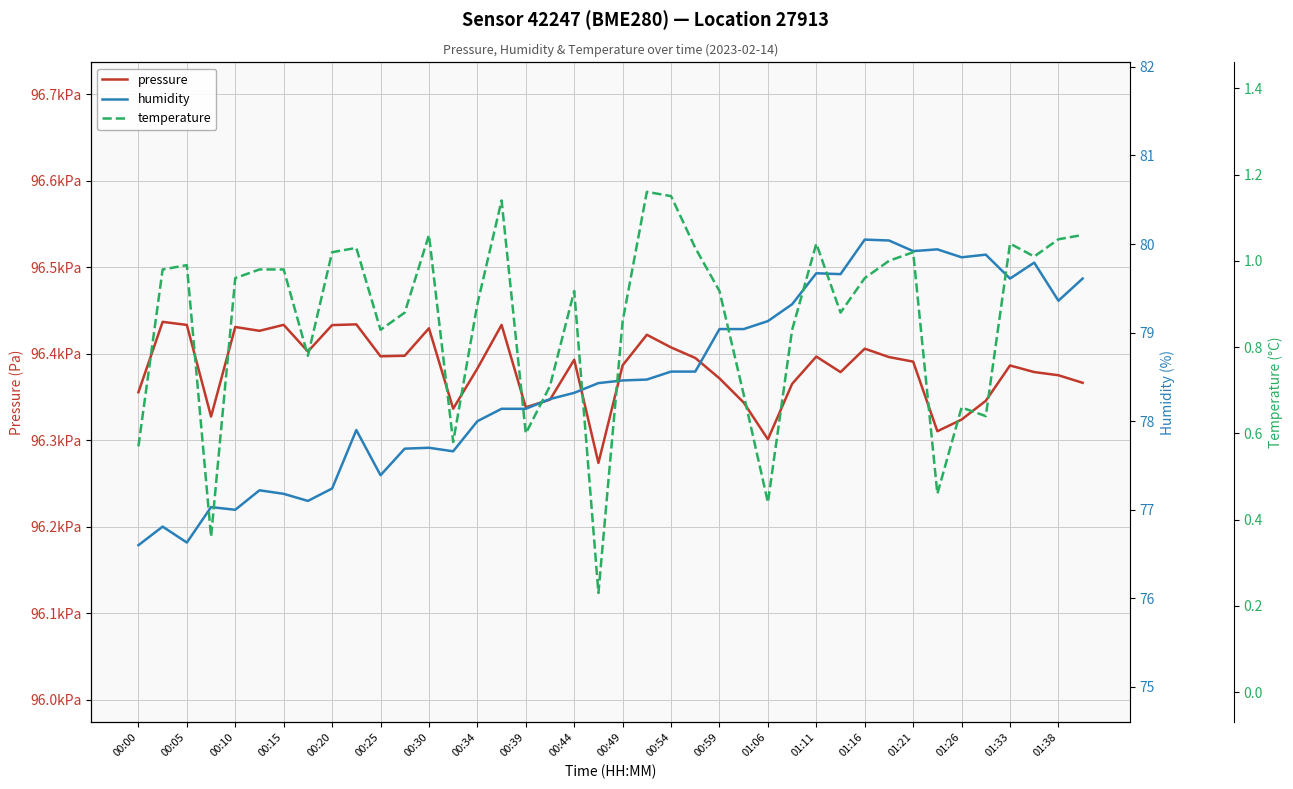

What is the sum of all temperature values?

34.4